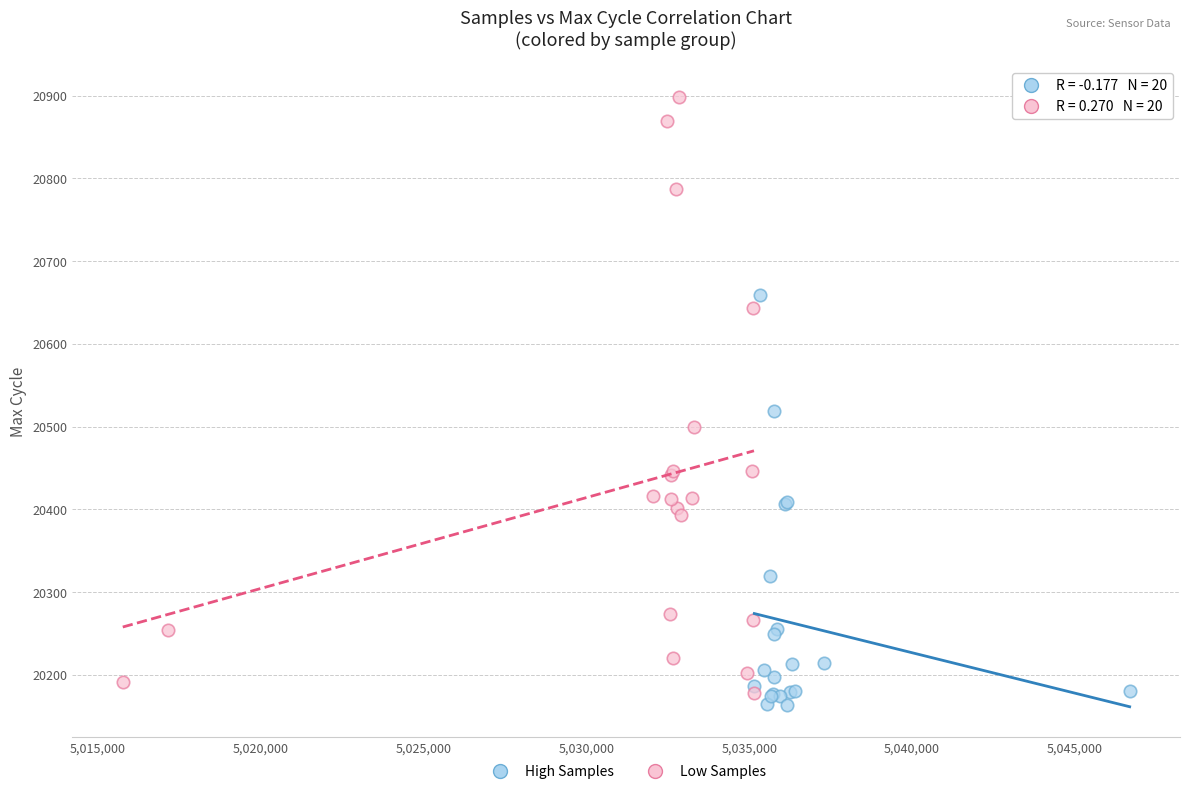

Which series contains the highest Y value?

Low Samples